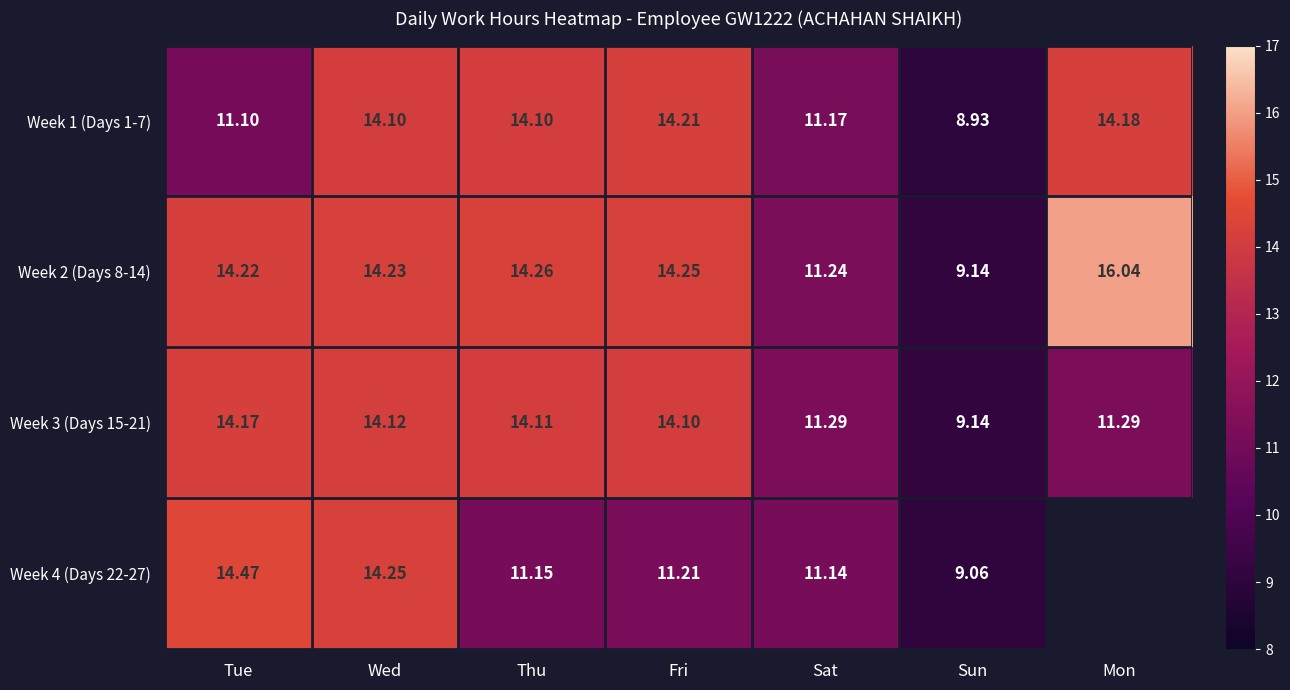

Rank the series at Tue from highest to lowest value.

Week 4 (Days 22-27), Week 2 (Days 8-14), Week 3 (Days 15-21), Week 1 (Days 1-7)